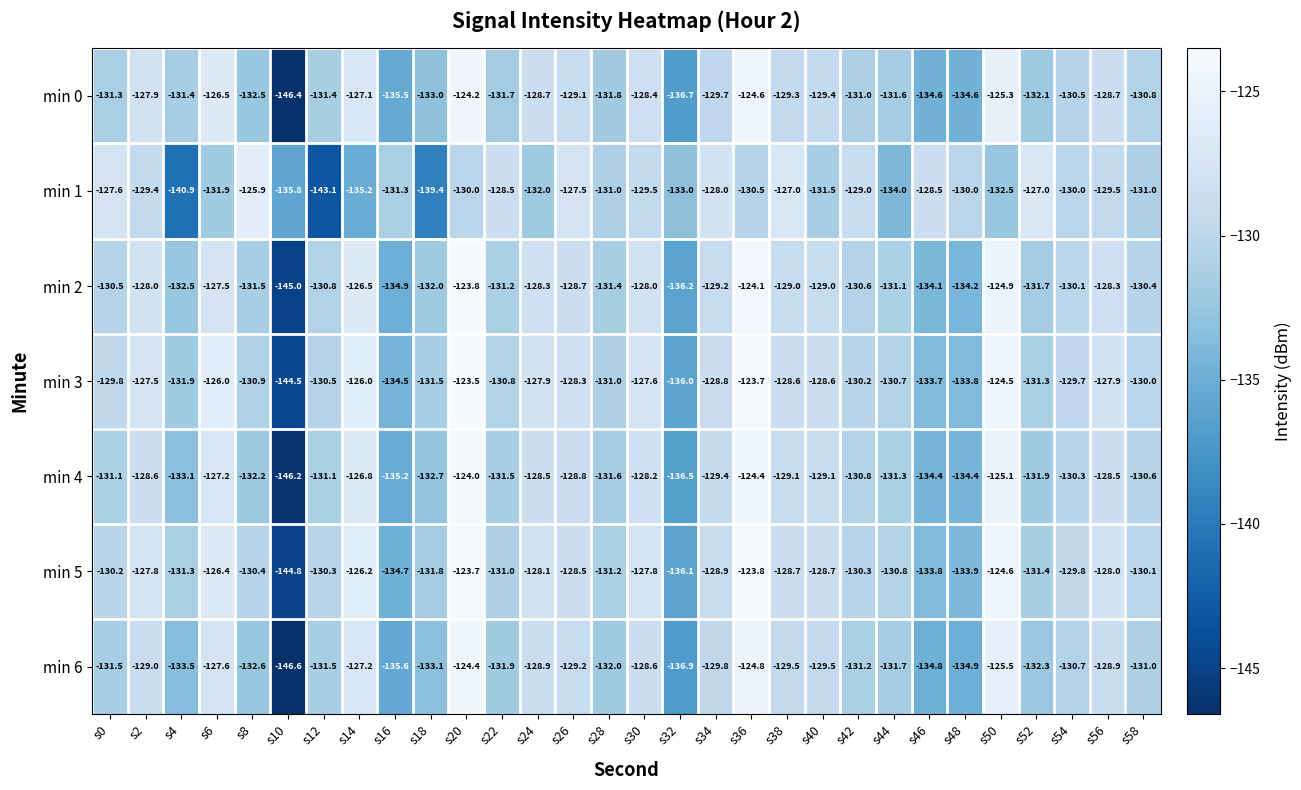

Rank the series at s26 from highest to lowest value.

min 1, min 3, min 5, min 2, min 4, min 0, min 6